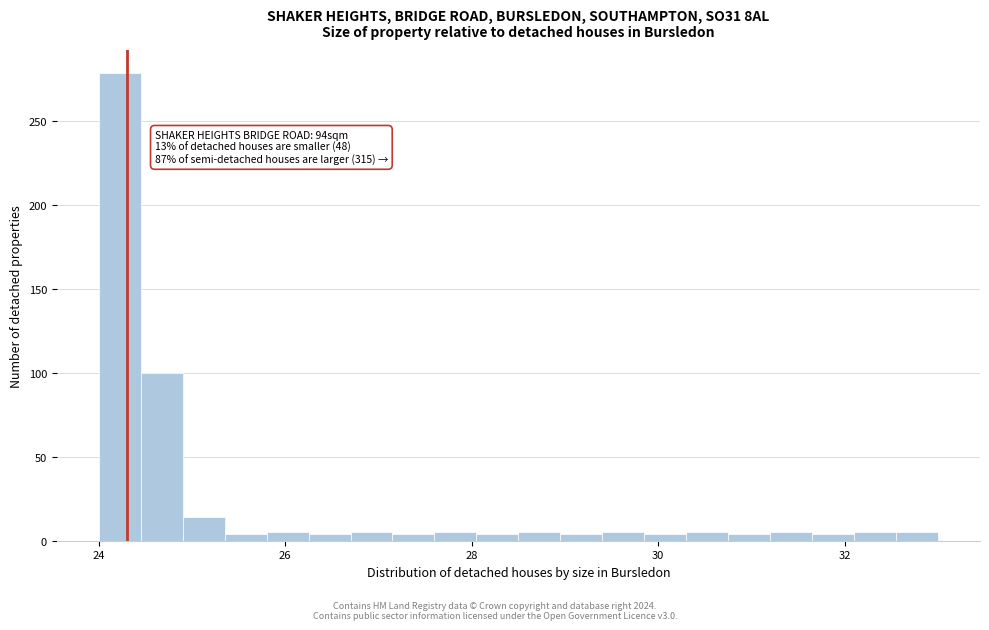

Around what value on the x-axis is the tallest bar? Give the approximate position of its centre, as read against the axis.

24.2